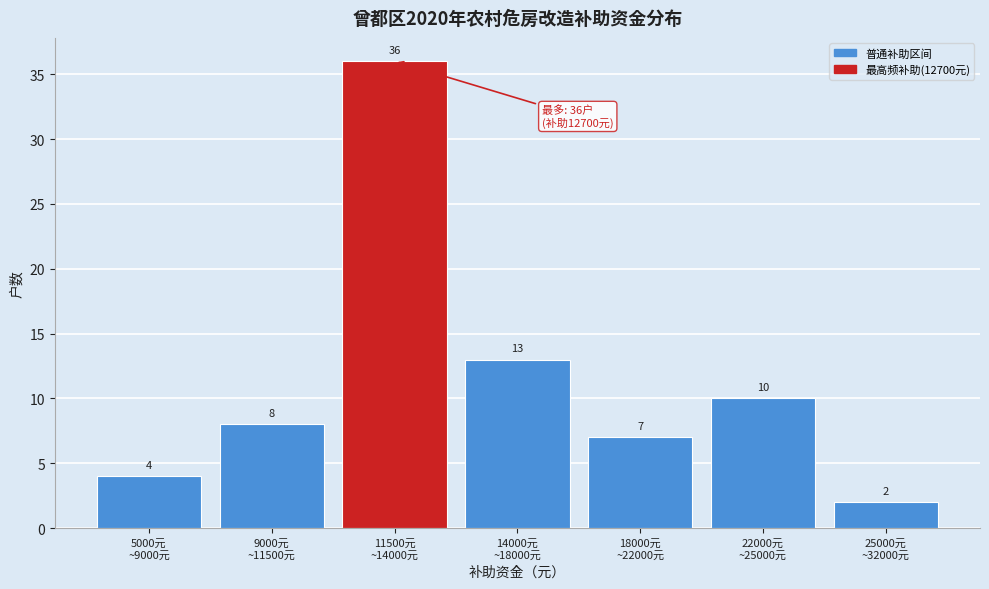

Reading right to left, list all the values displayed in this chart.

2	10	7	13	36	8	4